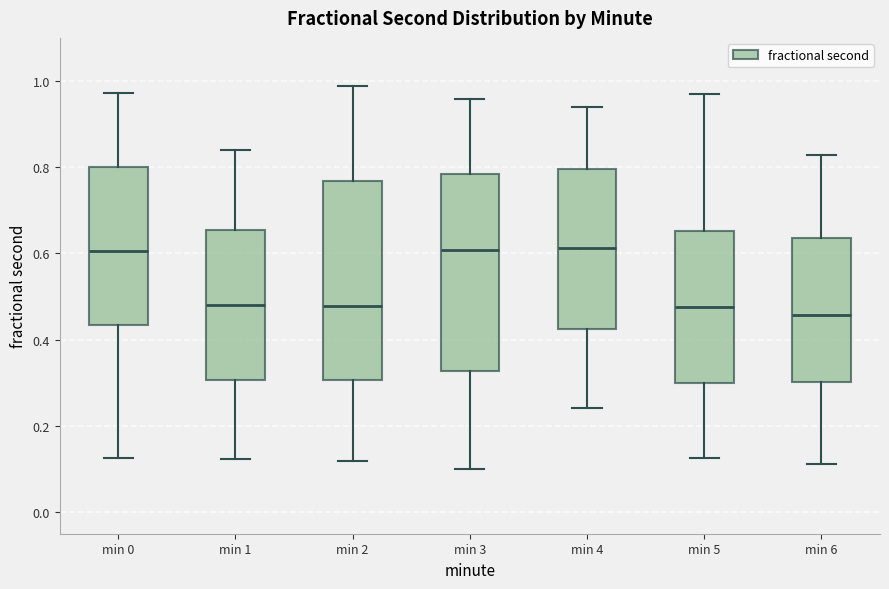

Where is the lower edge of the box for min 4 on the y-axis? The values are not printed on the chart, so give them approximately, as read against the axis.

0.42